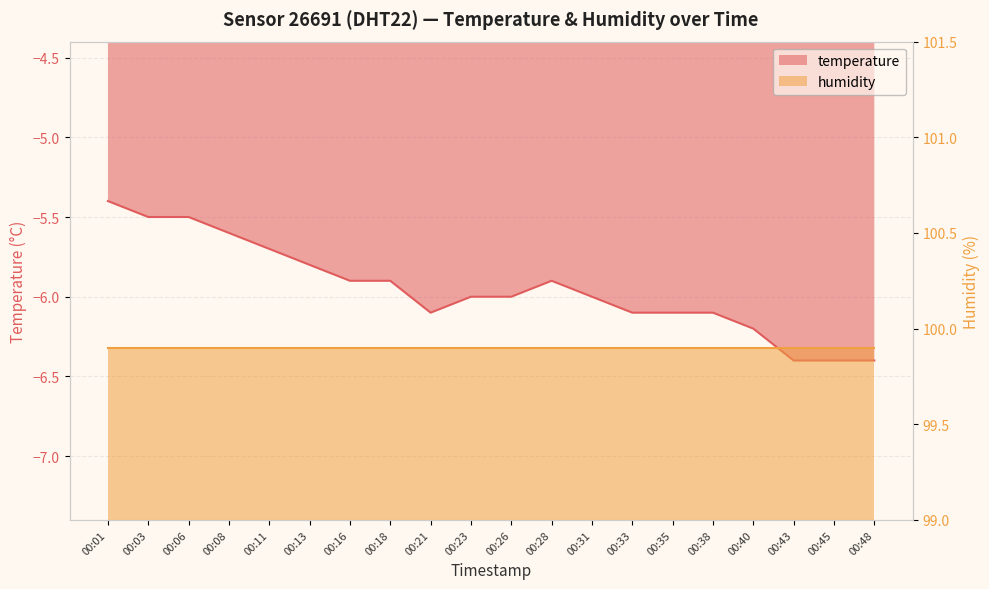

What is the average value?

-6.0